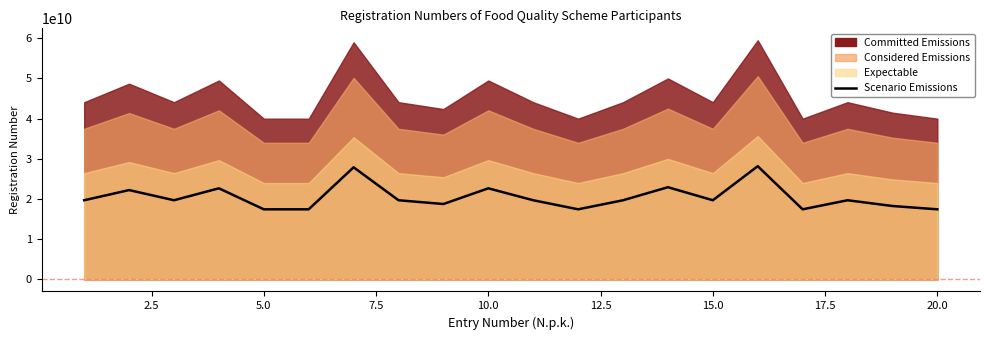

Count the number of values greater than 19711370315.

10